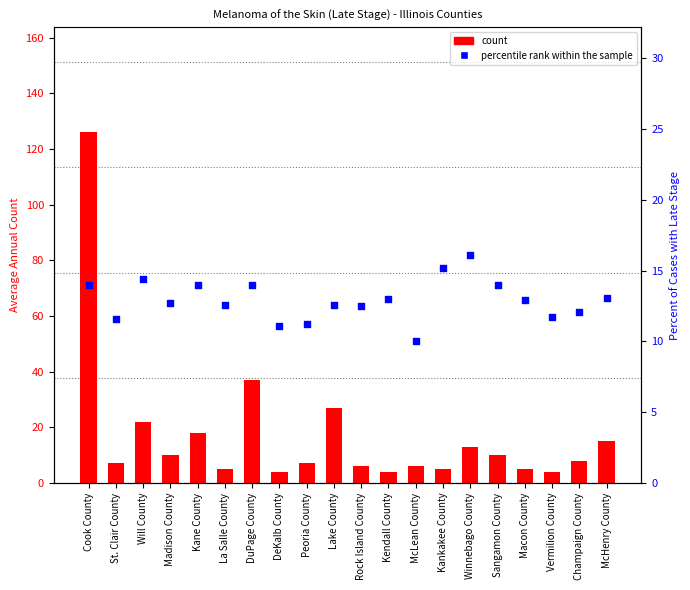

Which series has the largest total across all categories?

count